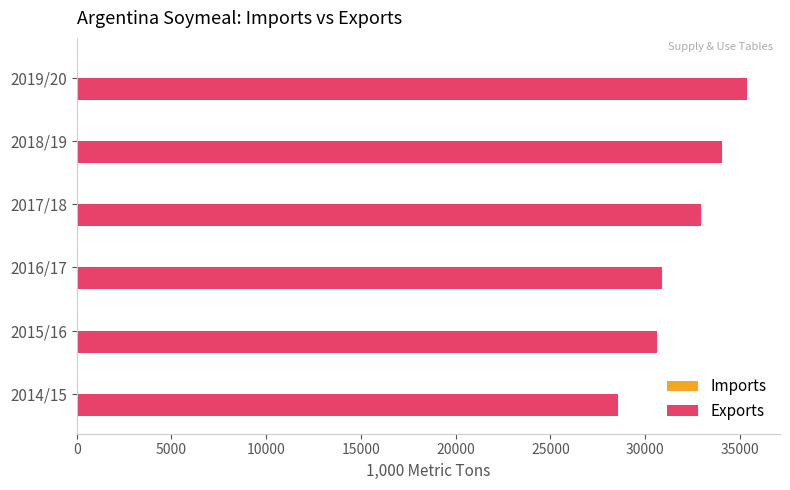

What is the sum of all values?

192335